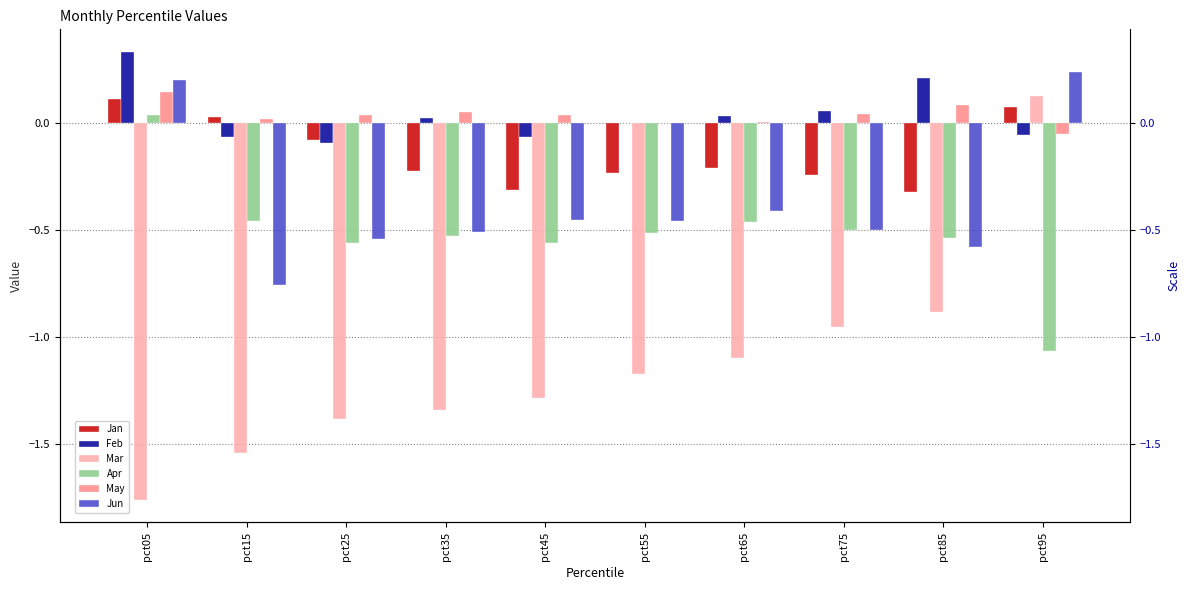

Is the value of Apr at pct55 greater than the value of Feb at pct15?

No